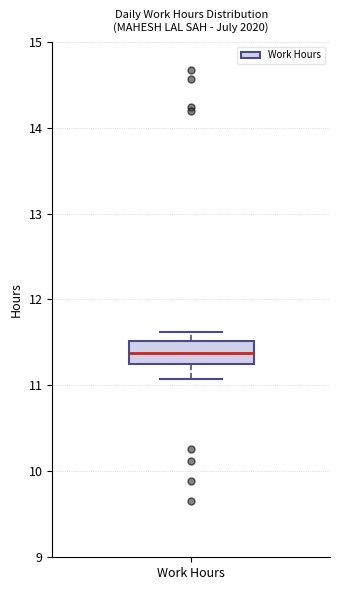

Transcribe this box plot: give where the median line is, the range the box spans, and where the two whiskers end, as read against the y-axis. The values are not printed on the chart, so give them approximately, as read against the axis.

median 11.4, box 11.2 to 11.5, whiskers 11.1 to 11.6